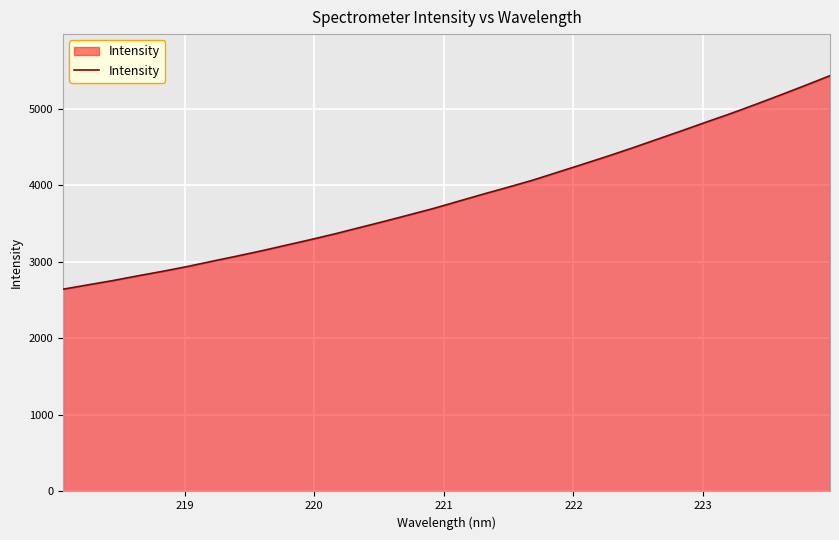

True or false: there are more than 1 points higher than both neighbors.

False